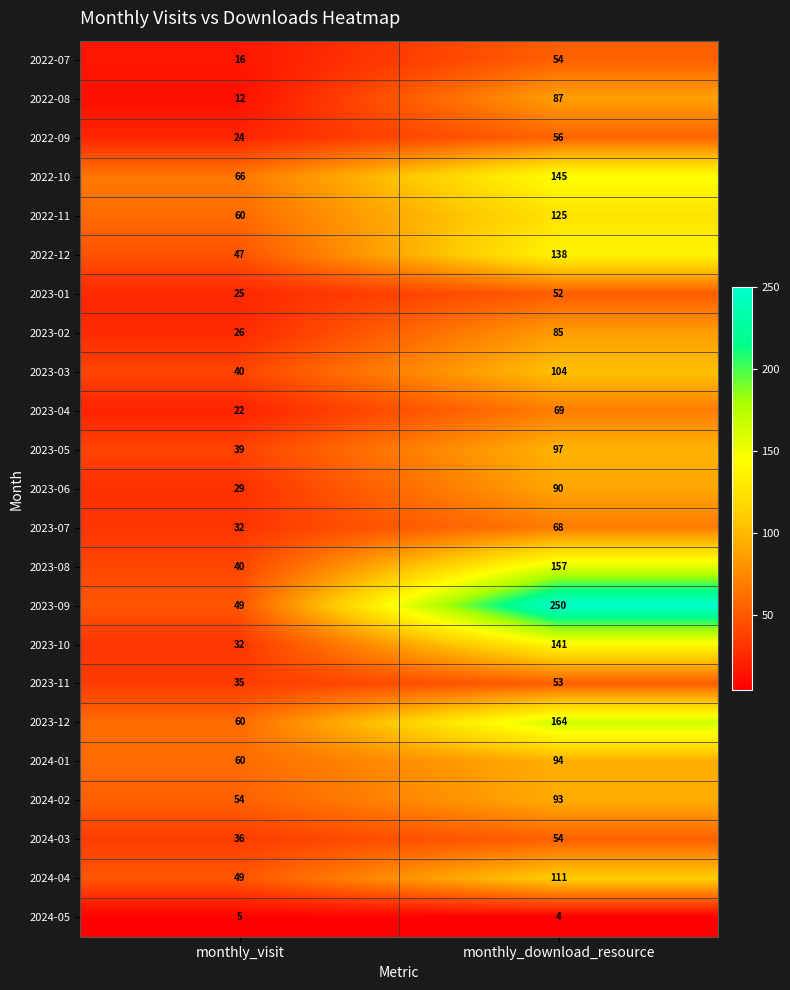

What is the sum of all 2022-12 values?

185